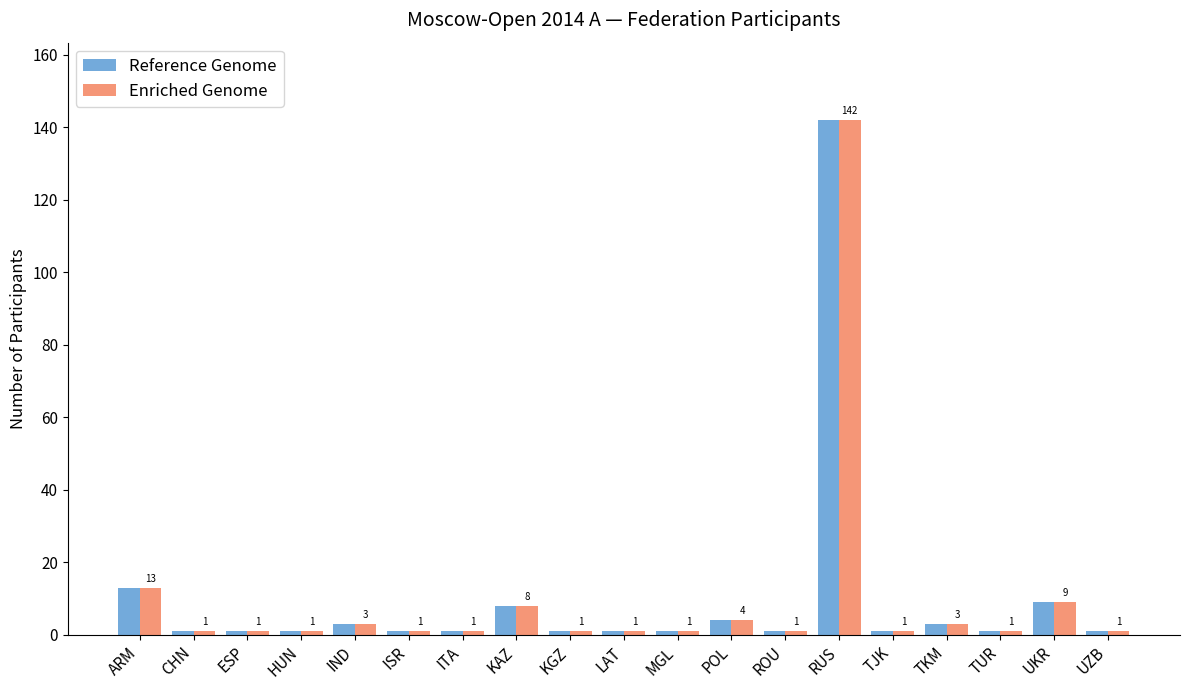

At how many categories does at least one series exceed 6?

4